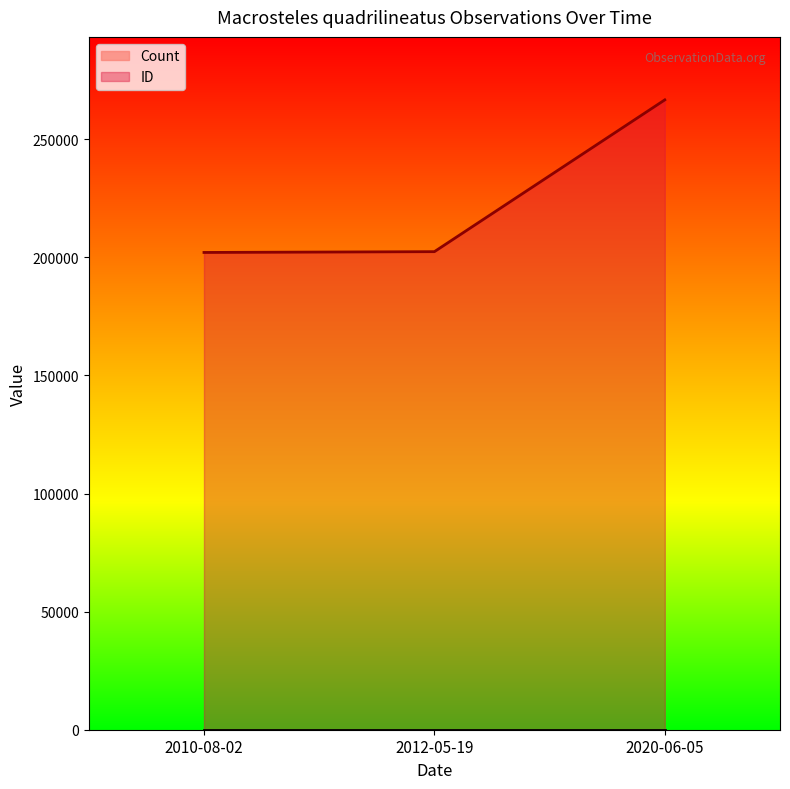

What is the sum of the values at 2012-05-19 and 2010-08-02?

404486